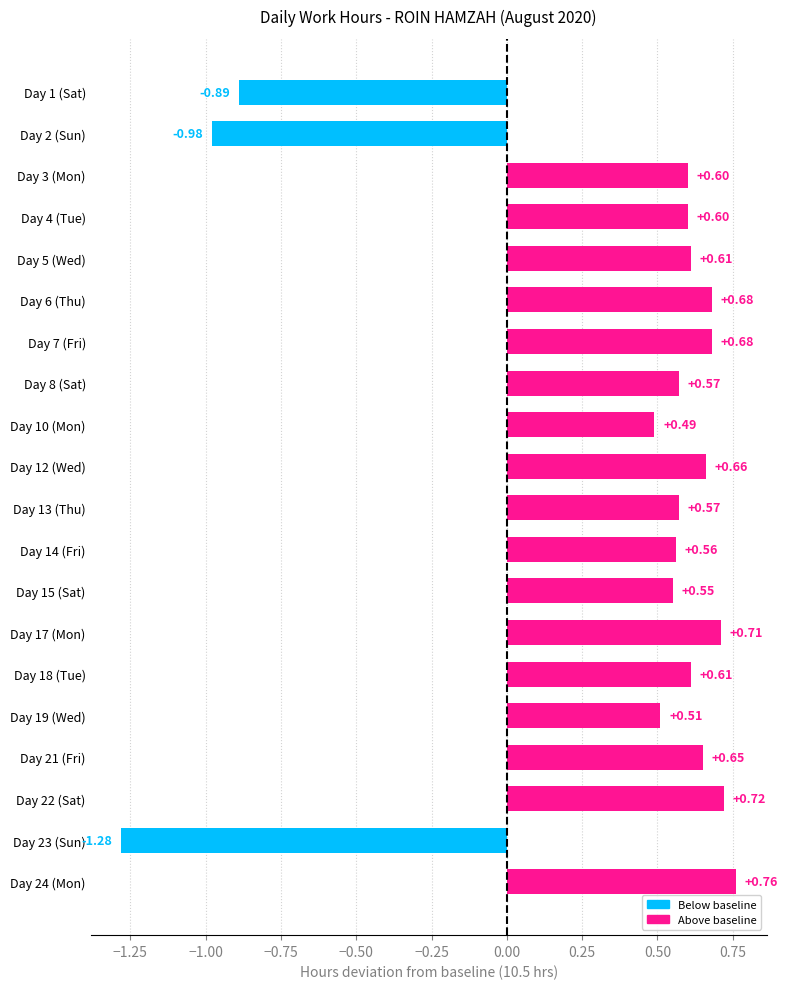

What is the sum of all values?

7.4